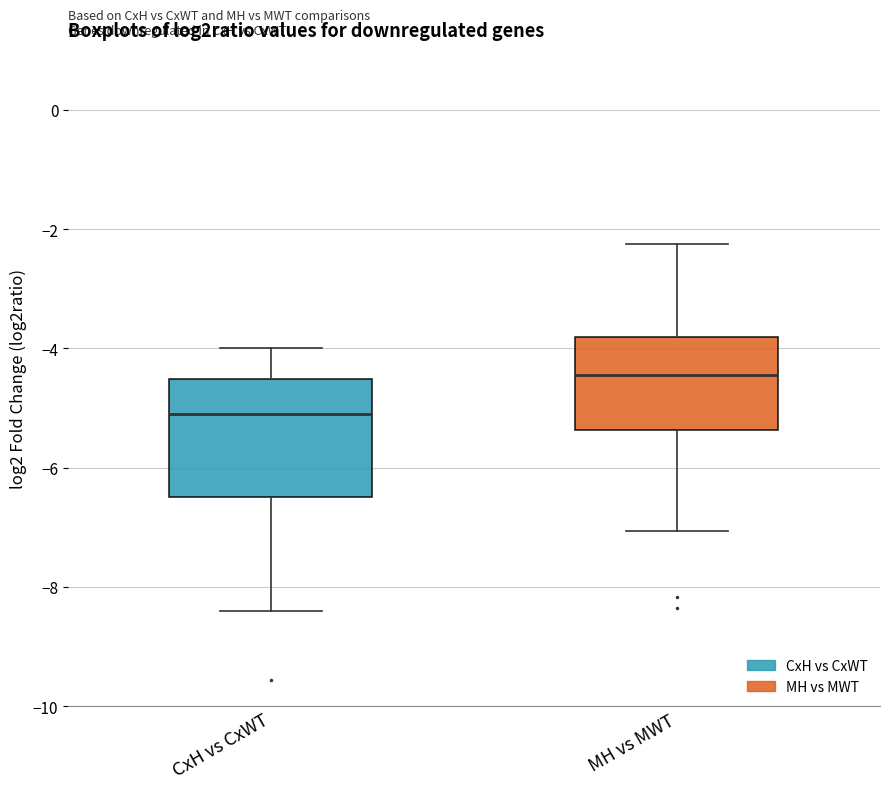

Reading left to right, read every box against the y-axis: the position of its median line, the range the box covers, and the ends of its whiskers. The values are not printed on the chart, so give them approximately, as read against the axis.

CxH vs CxWT: median -5.0, box -6.4 to -4.6, whiskers -8.4 to -4.0
MH vs MWT: median -4.4, box -5.4 to -3.8, whiskers -7.0 to -2.2